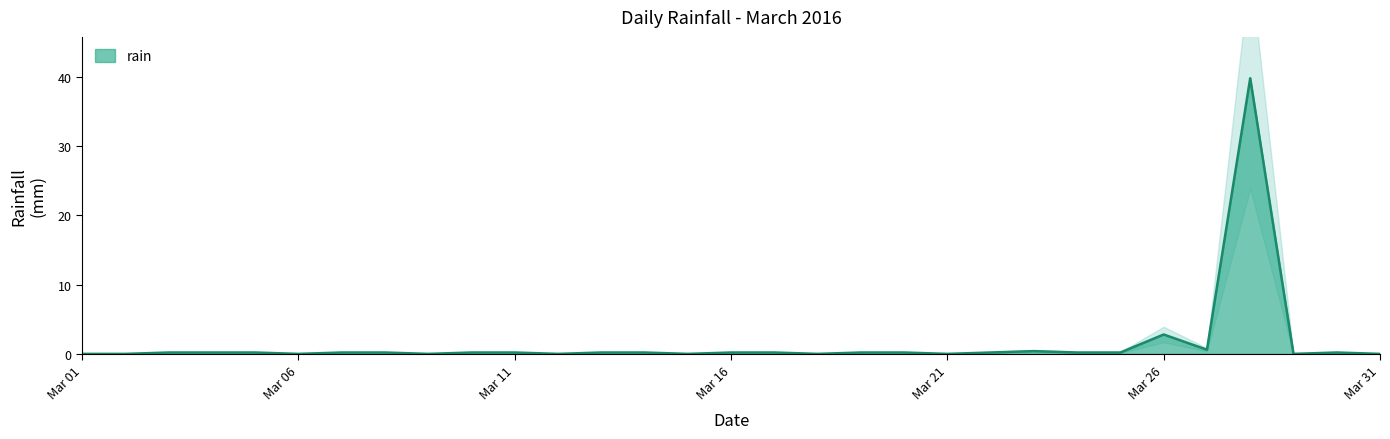

What is the average value?

1.5